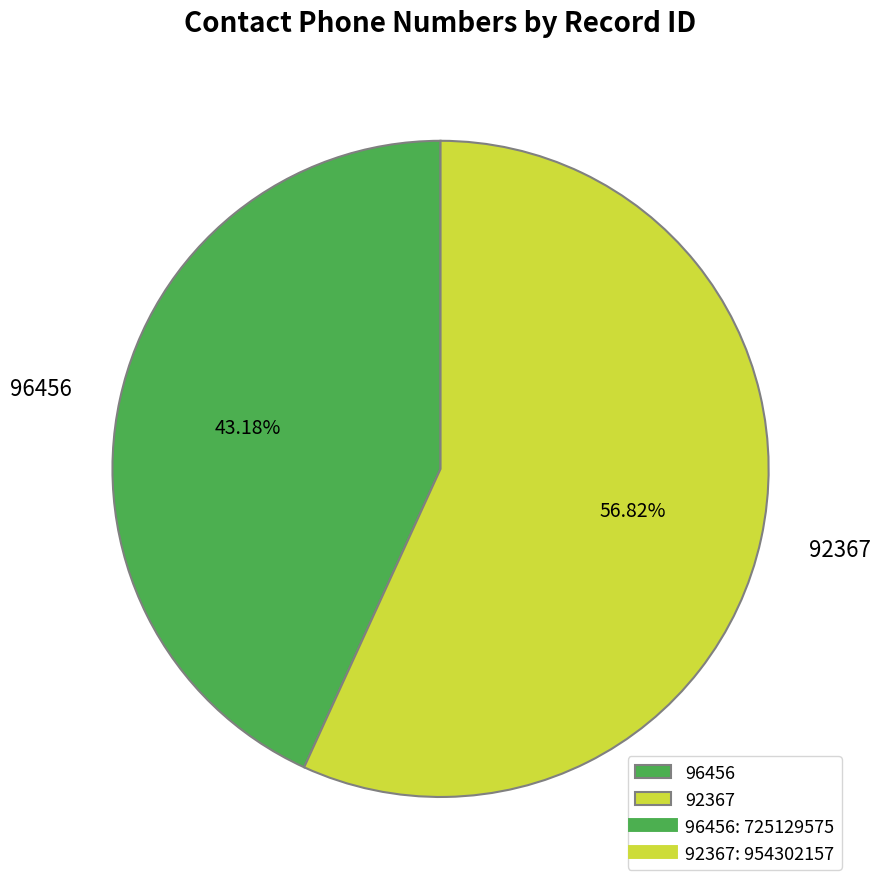

Count the number of slices in the pie.

2